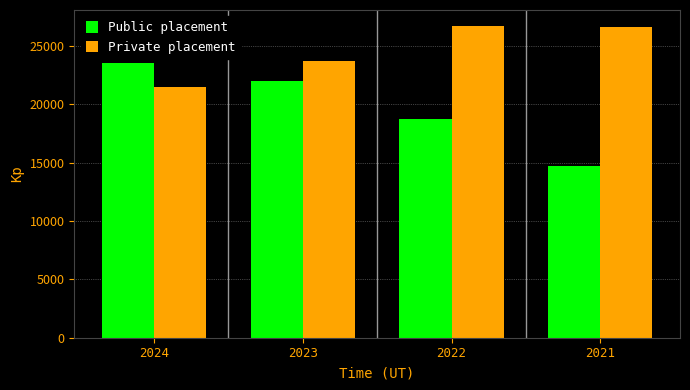

What is the minimum value for Private placement?

21490